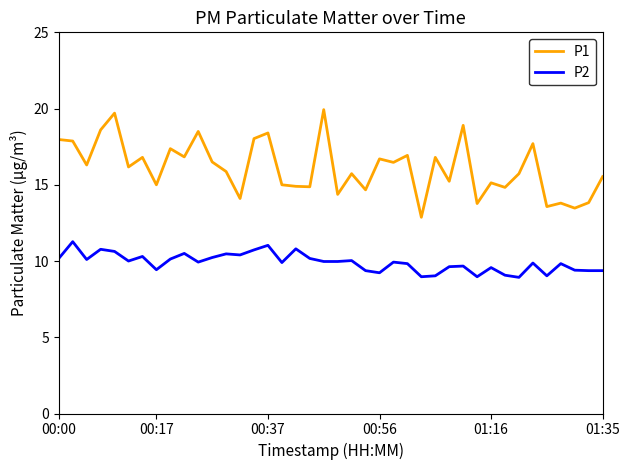

Which series has the largest total across all categories?

P1